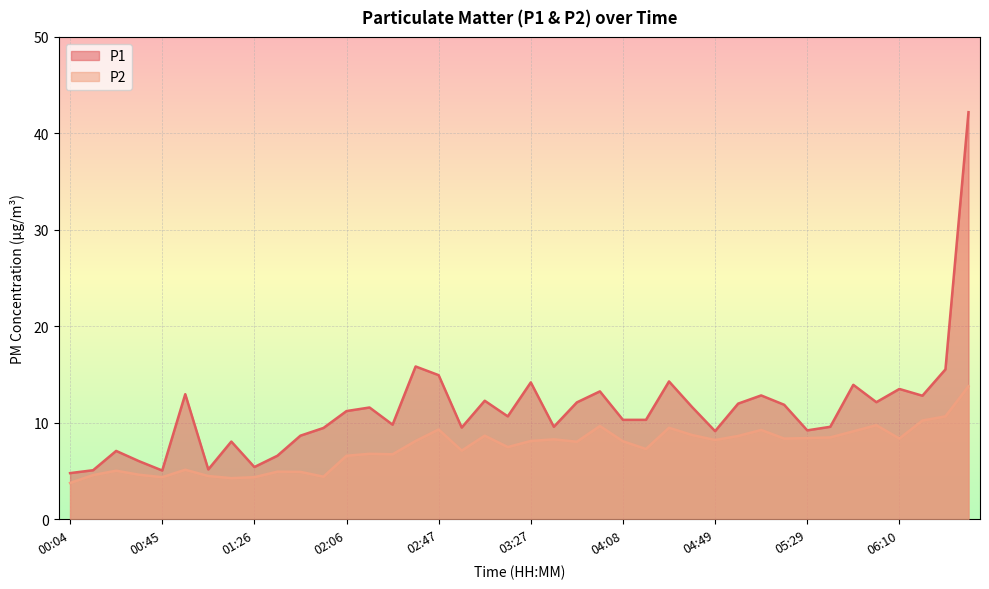

True or false: P1 and P2 intersect in this chart.

False